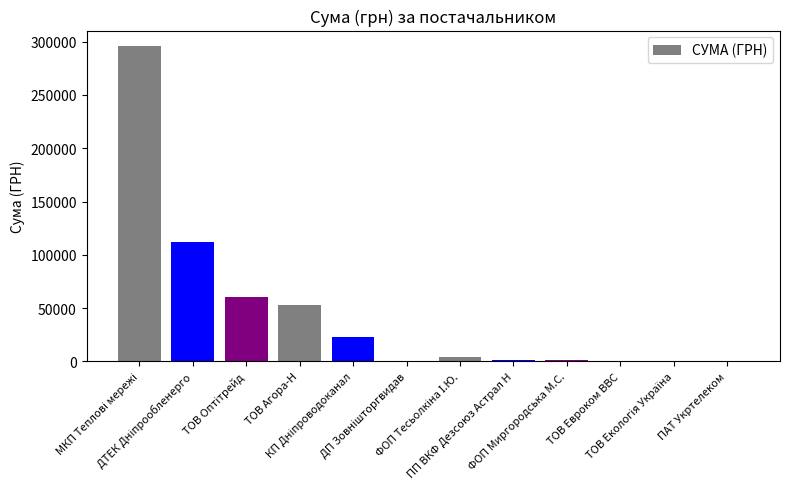

What is the greatest value displayed?

295638.6